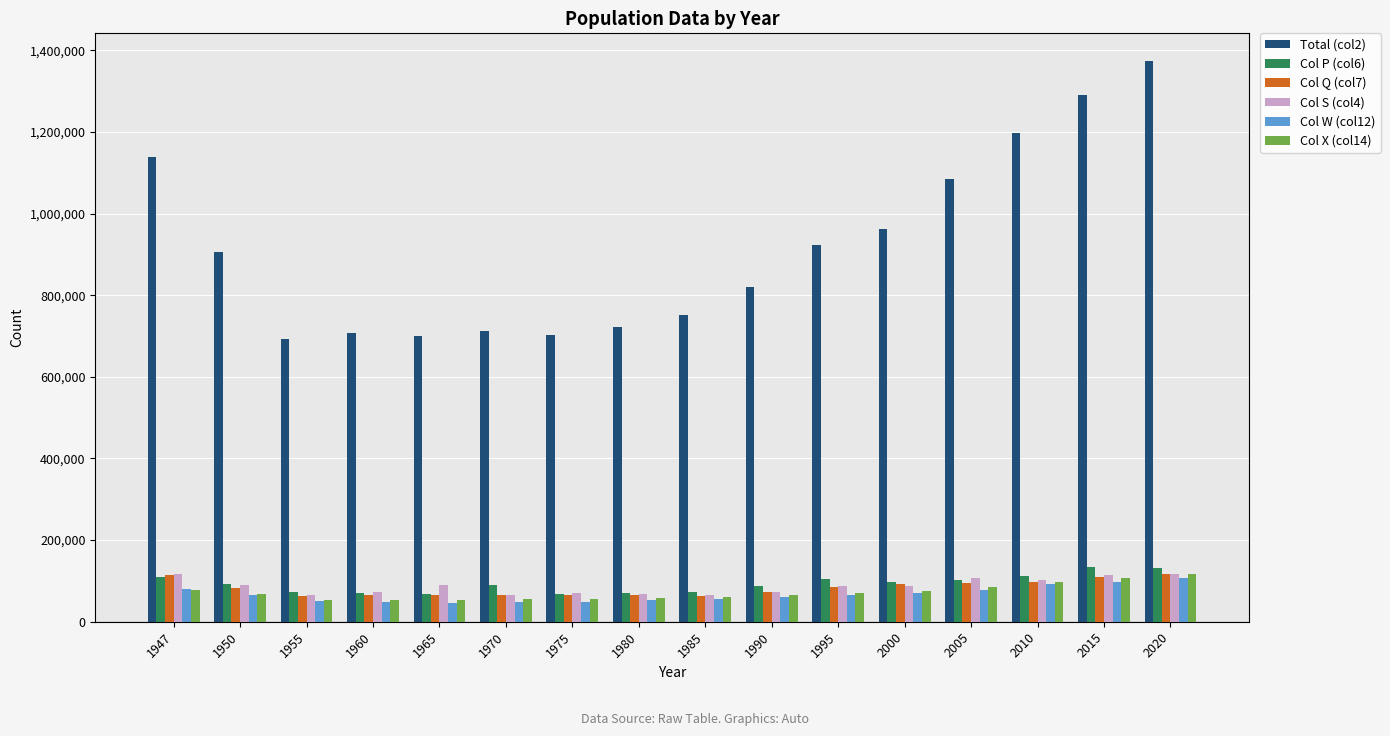

What is the difference between the highest and lowest values at 1960?

658952